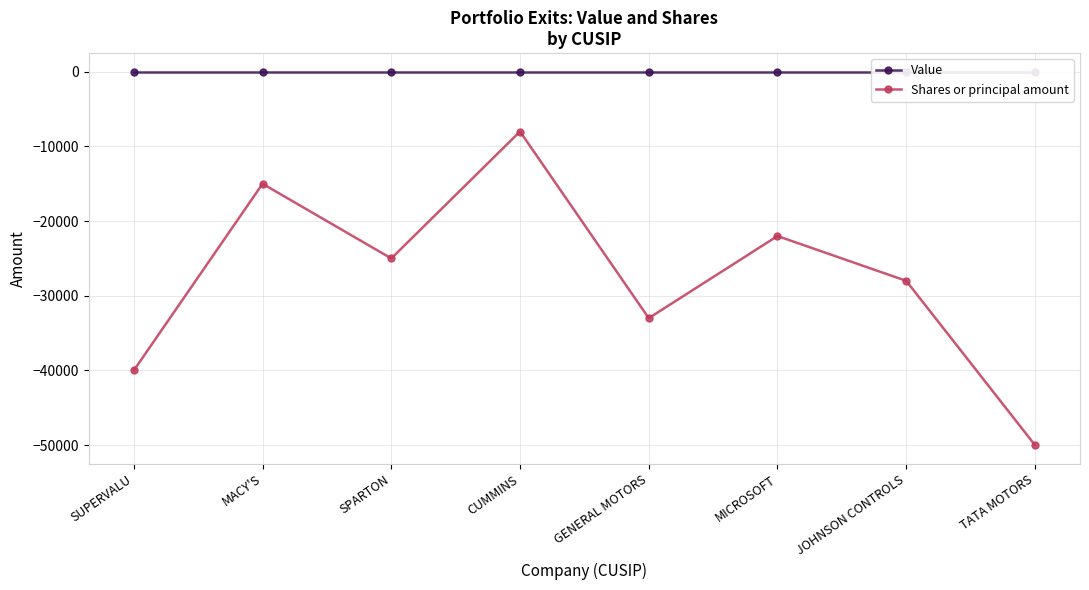

Which series has the widest spread of values?

Shares or principal amount